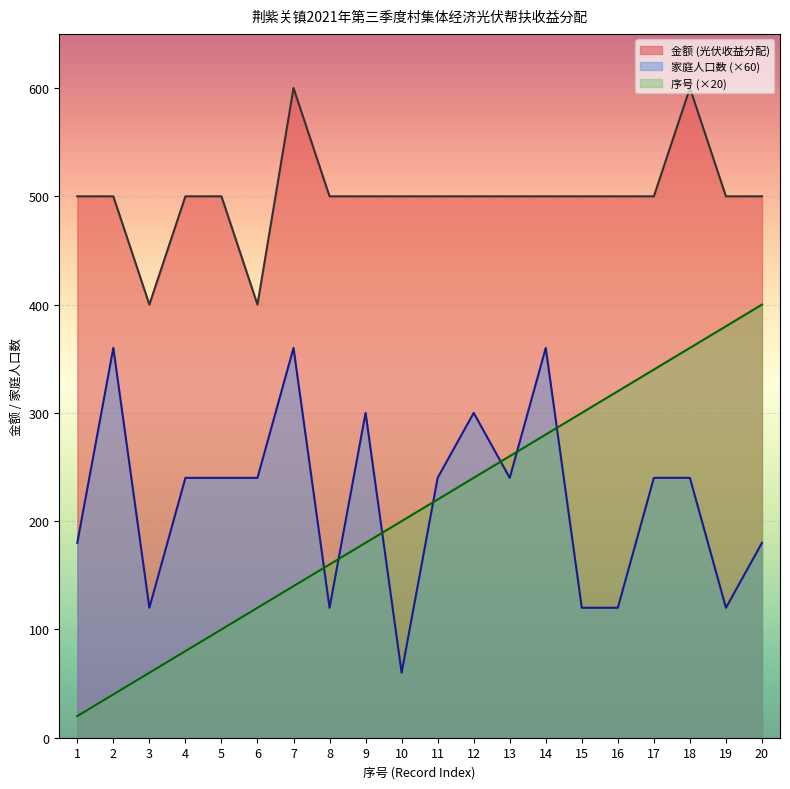

At which label does 序号 reach its minimum?

1